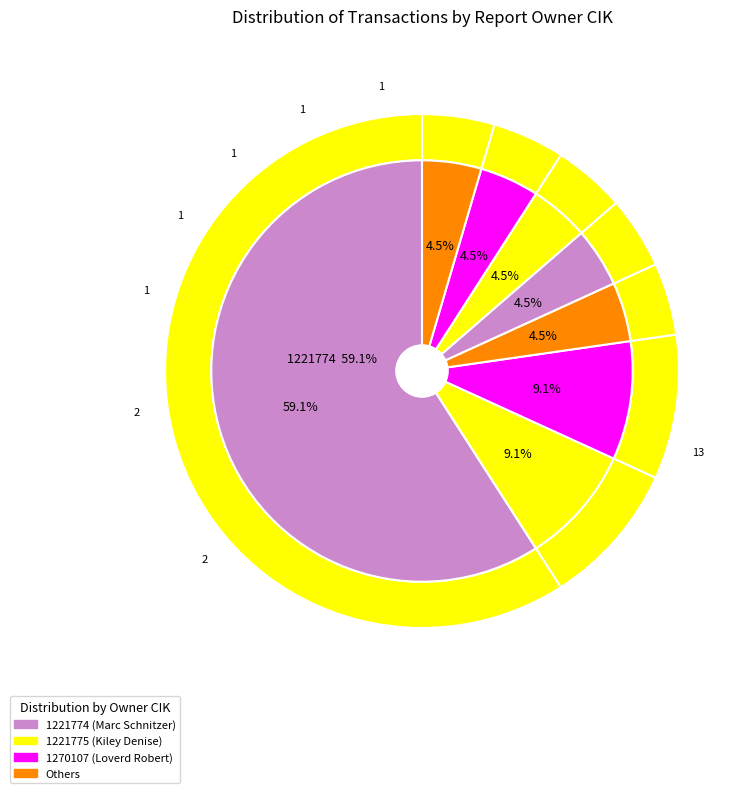

Rank the categories by value from lowest to highest.

1270105, 1249966, 1189679, 1425952, 1048947, 1221775, 1270107, 1221774